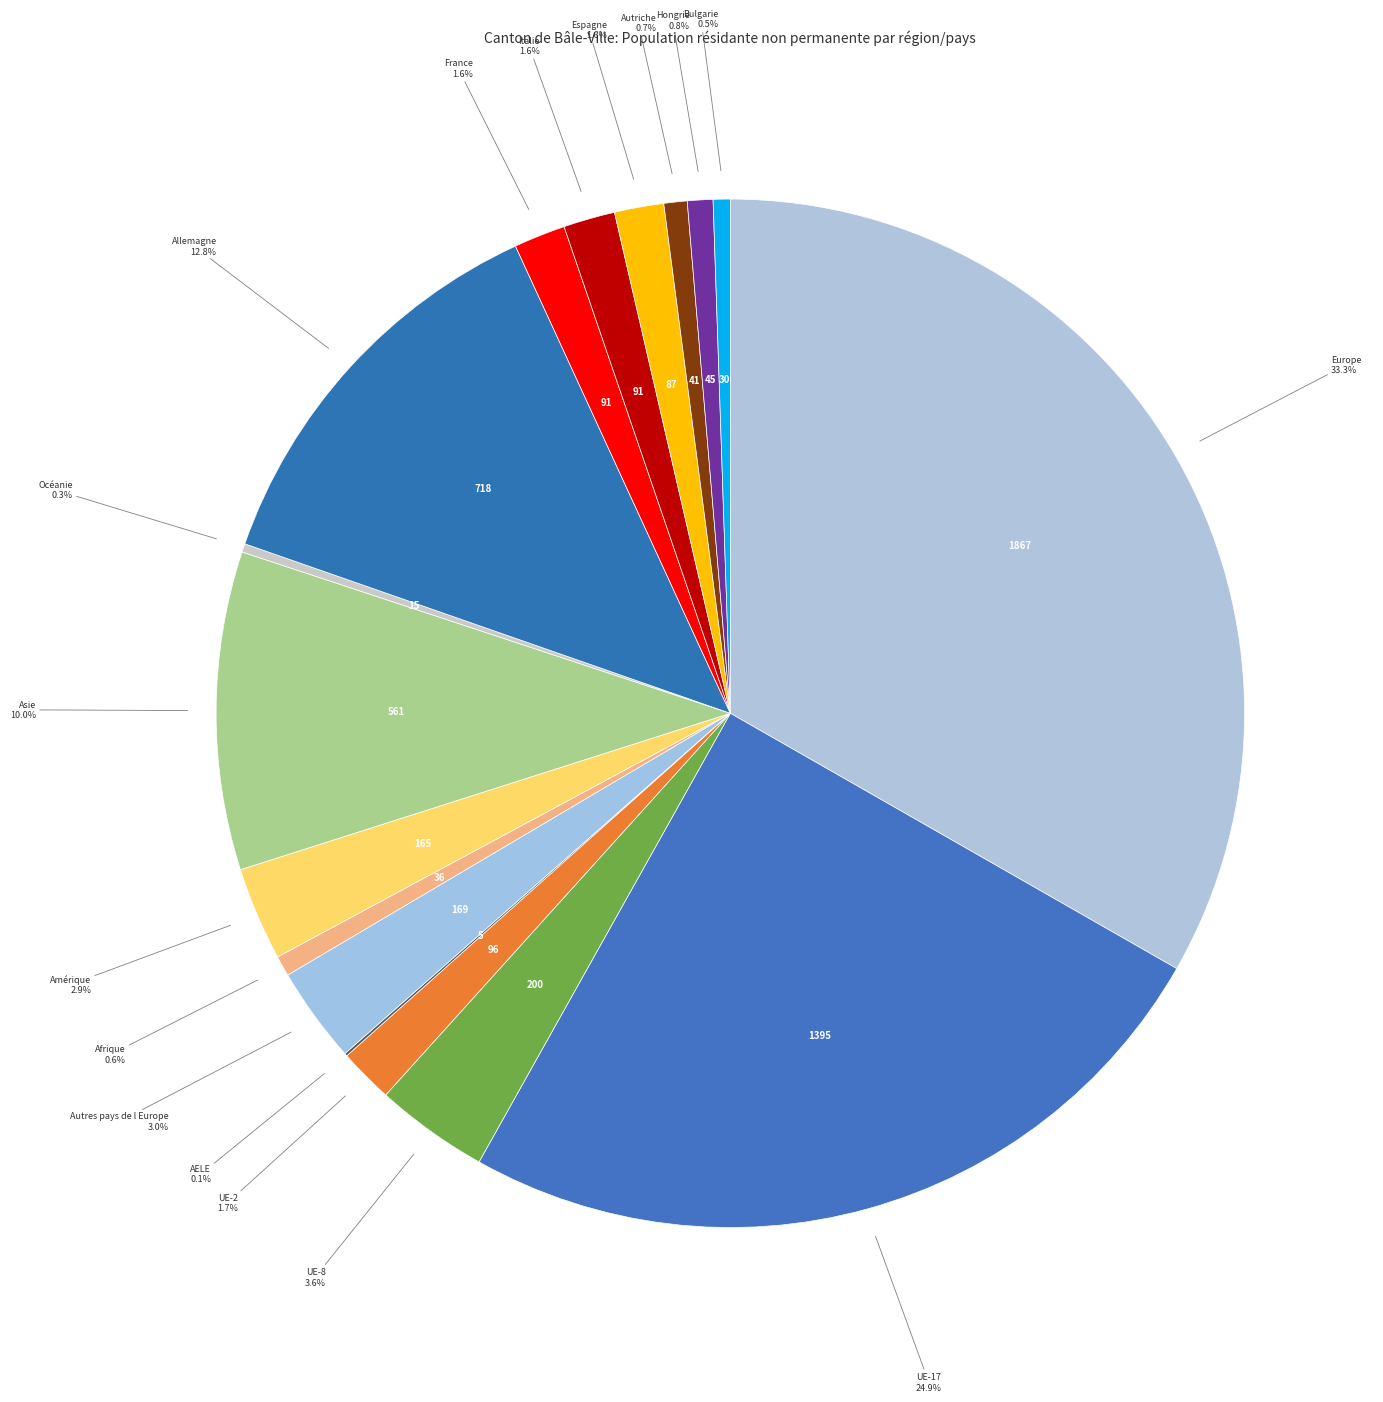

What percentage is the Autres pays de l Europe slice, to the nearest percent?

3%